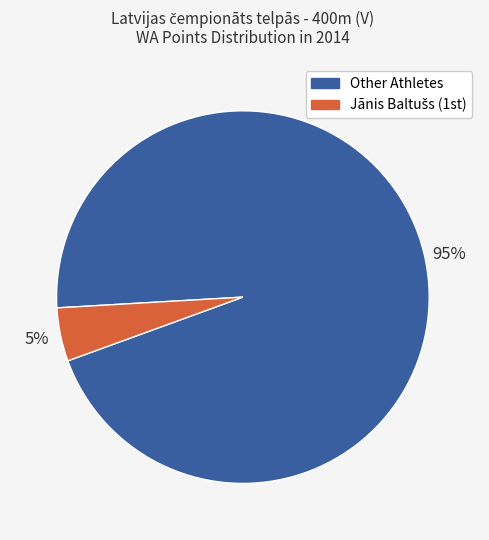

To the nearest percent, what is the average slice percentage?

50%